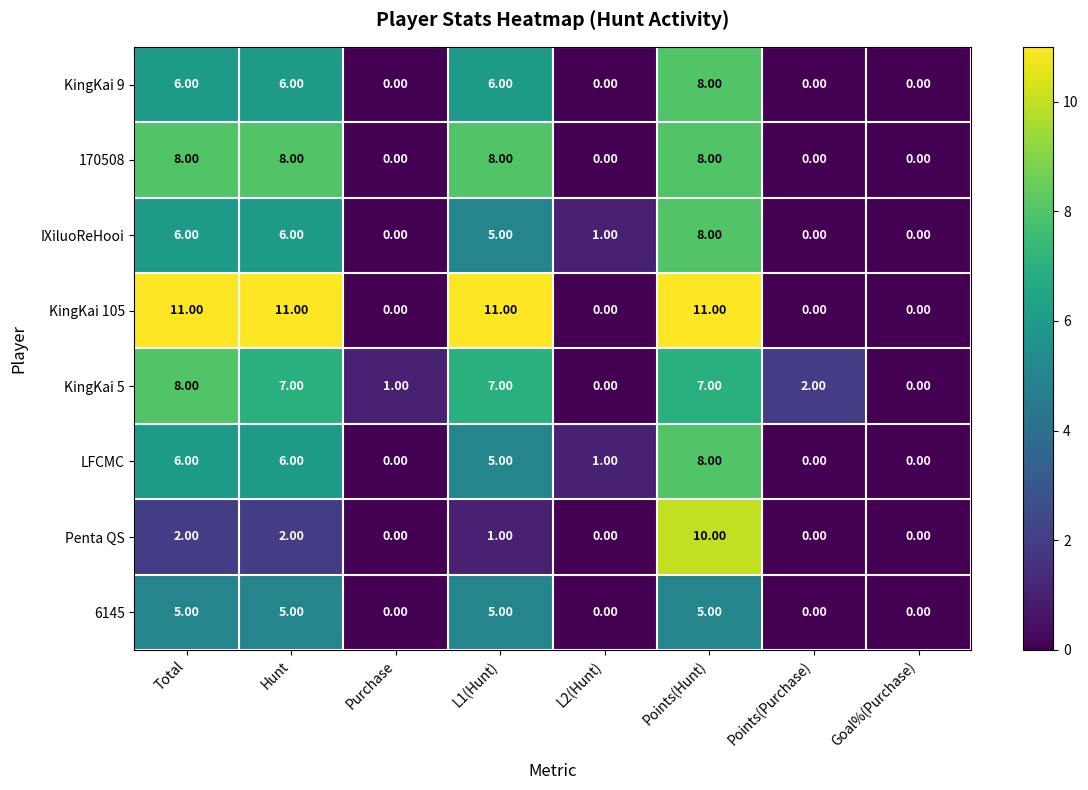

What is the difference between the maximum and minimum values in the IXiluoReHooi series?

8